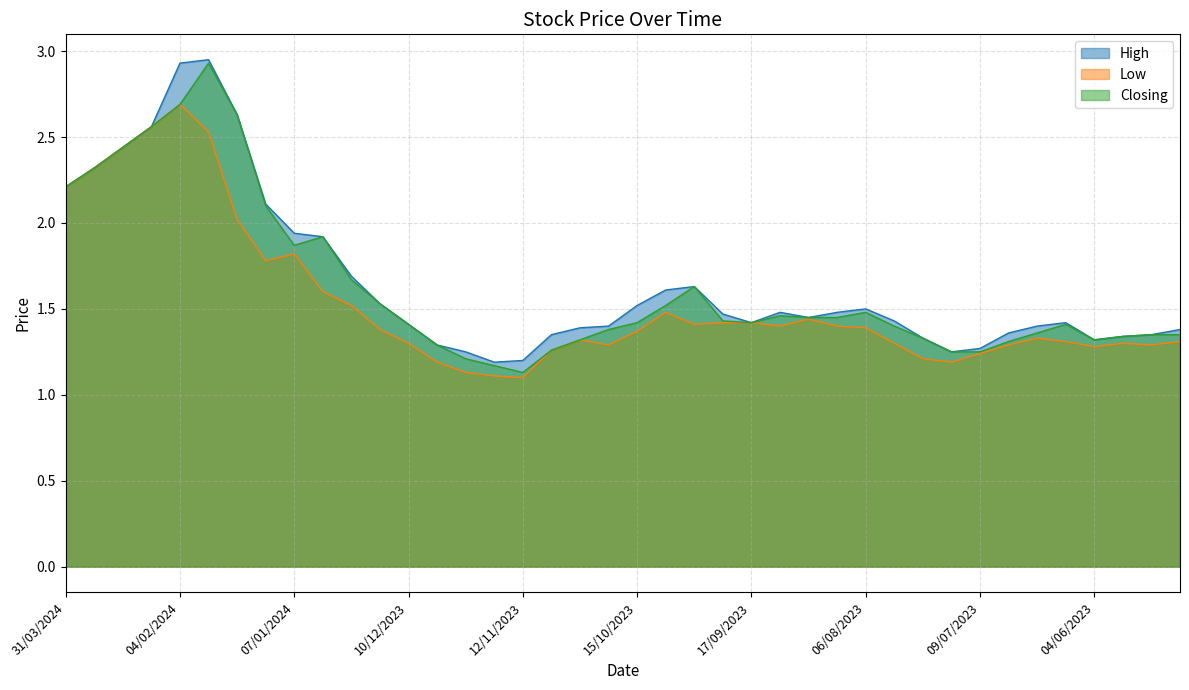

Reading left to right, transcribe all the data shown in this chart.

High: 2.2	2.3	2.4	2.6	2.9	3.0	2.6	2.1	1.9	1.9	1.7	1.5	1.4	1.3	1.2	1.2	1.2	1.4	1.4	1.4	1.5	1.6	1.6	1.5	1.4	1.5	1.4	1.5	1.5	1.4	1.3	1.2	1.3	1.4	1.4	1.4	1.3	1.3	1.4	1.4
Low: 2.2	2.3	2.4	2.6	2.7	2.5	2.0	1.8	1.8	1.6	1.5	1.4	1.3	1.2	1.1	1.1	1.1	1.3	1.3	1.3	1.4	1.5	1.4	1.4	1.4	1.4	1.4	1.4	1.4	1.3	1.2	1.2	1.2	1.3	1.3	1.3	1.3	1.3	1.3	1.3
Closing: 2.2	2.3	2.4	2.6	2.7	2.9	2.6	2.1	1.9	1.9	1.7	1.5	1.4	1.3	1.2	1.2	1.1	1.3	1.3	1.4	1.4	1.5	1.6	1.4	1.4	1.5	1.4	1.4	1.5	1.4	1.3	1.2	1.2	1.3	1.4	1.4	1.3	1.3	1.4	1.4